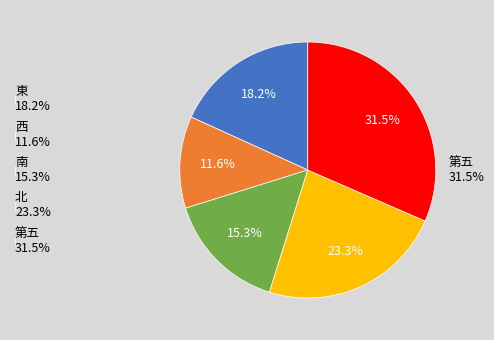

True or false: 第五 accounts for 32% of the total.

True